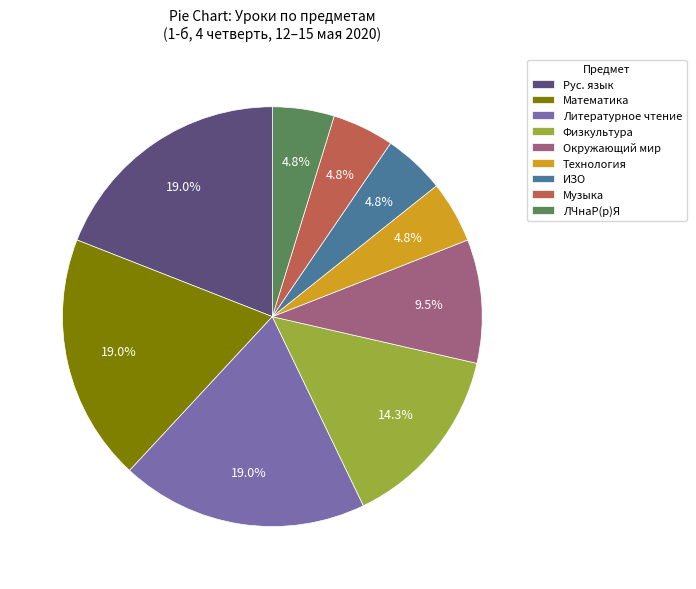

What percentage is NOT represented by Математика?

81.0%